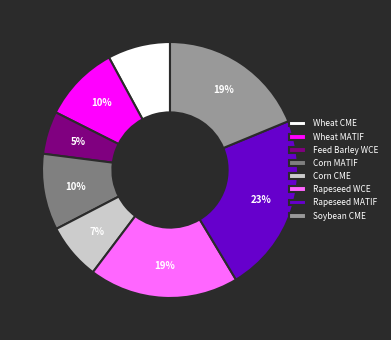

To the nearest percent, what is the difference between the Corn MATIF and Rapeseed WCE slice percentages?

9%